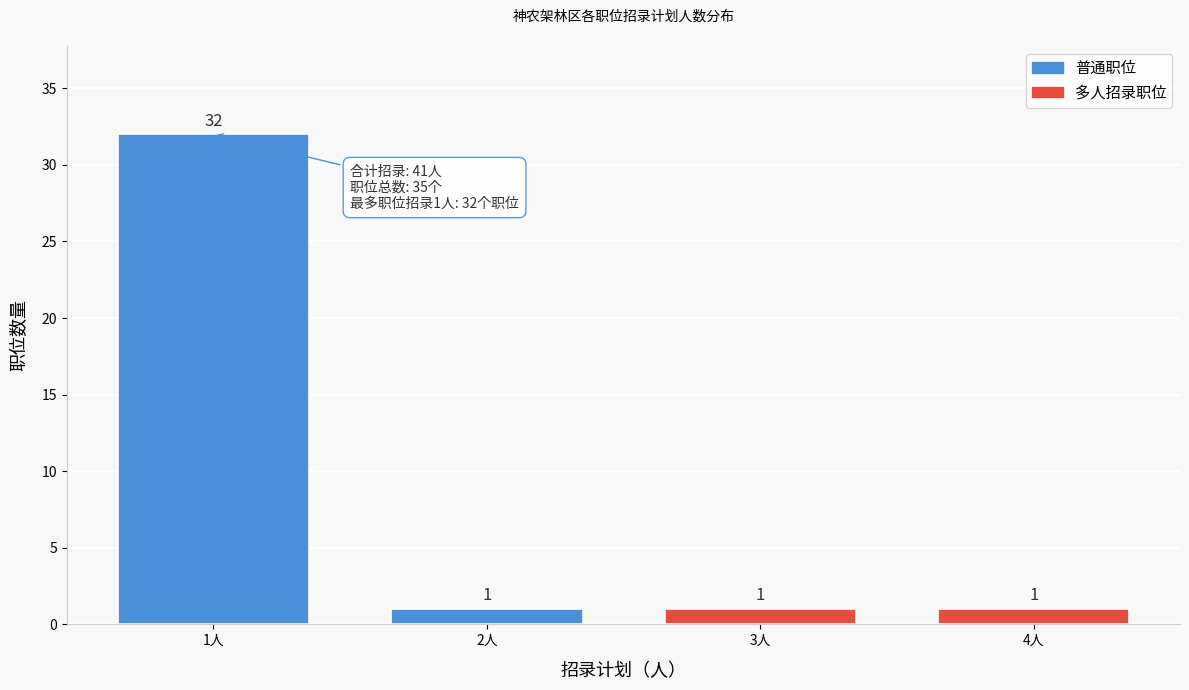

Reading left to right, transcribe all the data shown in this chart.

32	1	1	1